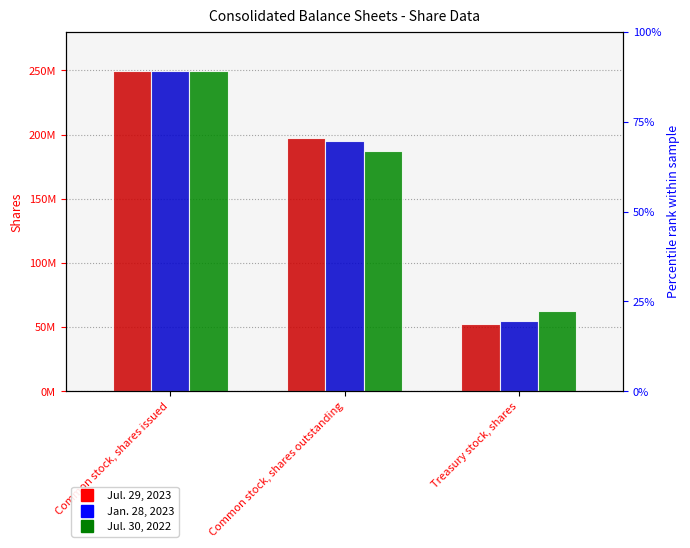

What is the sum of the Jul. 29, 2023 values at Common stock, shares issued and Common stock, shares outstanding?

447047000